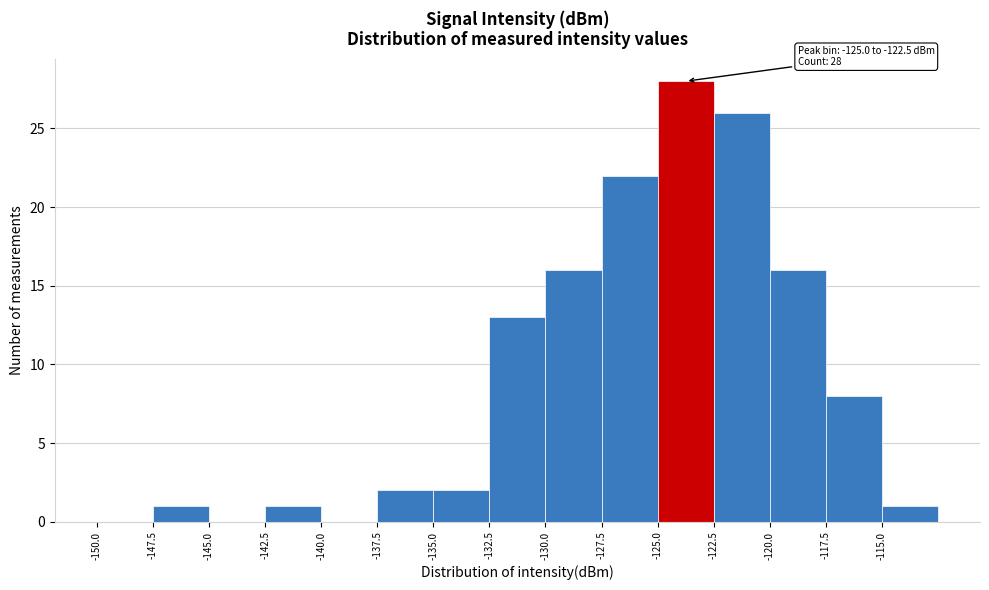

Over which range of the x-axis is the bar tallest?

-125.0 to -122.5